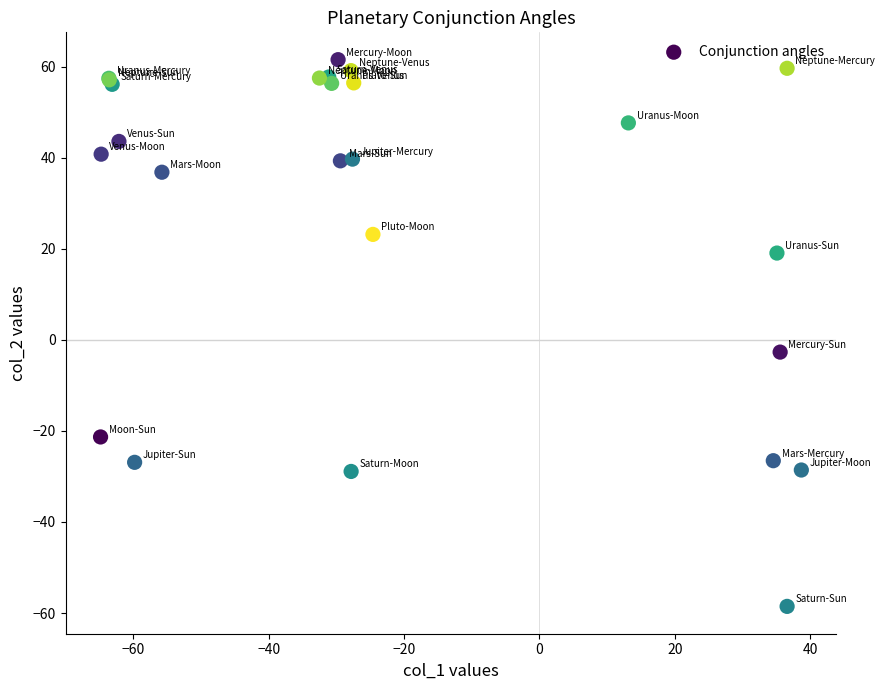

What Y value in the scatter plot is closest to 1?

-2.7